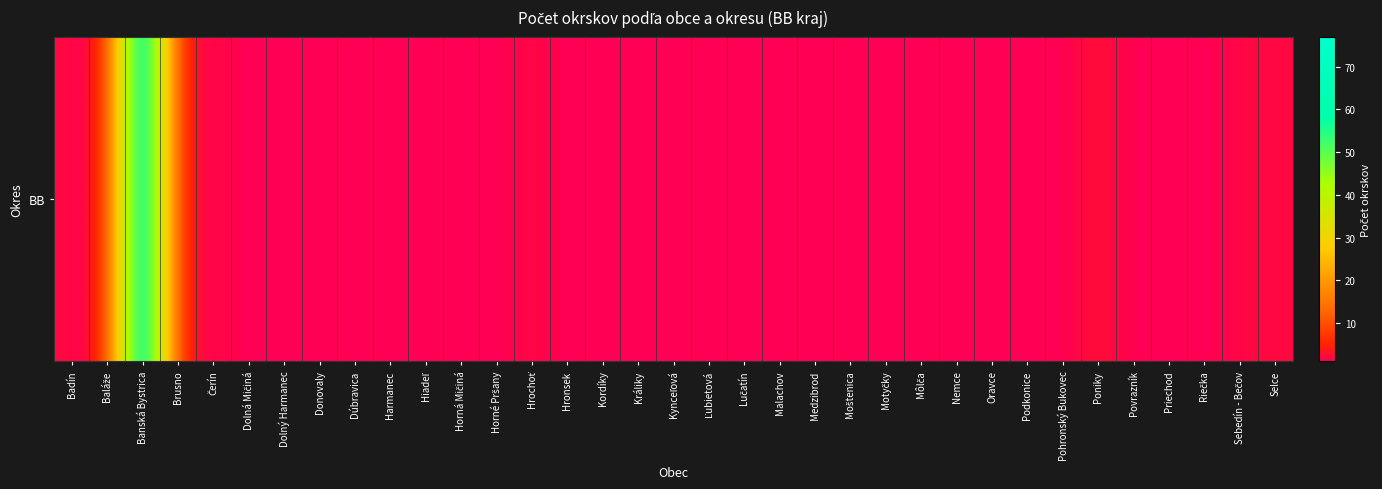

Where is the data nearest to the value 39?

Poniky